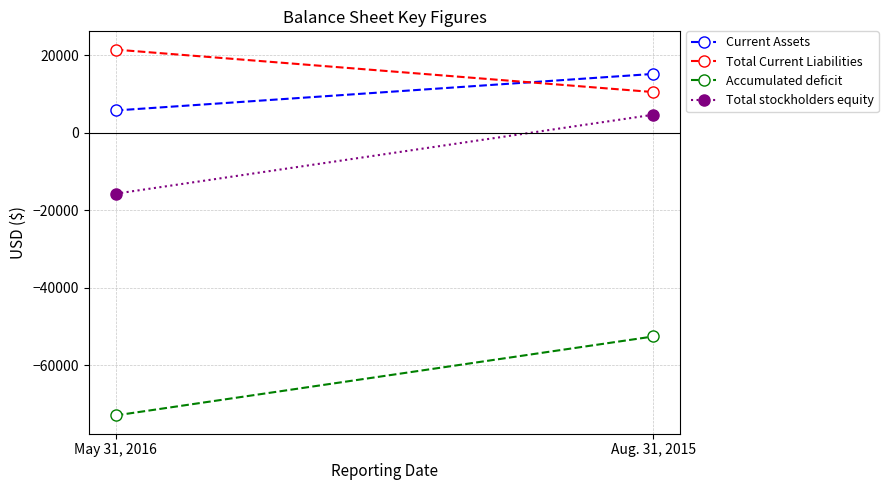

The Current Assets series shows 3296 at May 31, 2016. True or false?

False